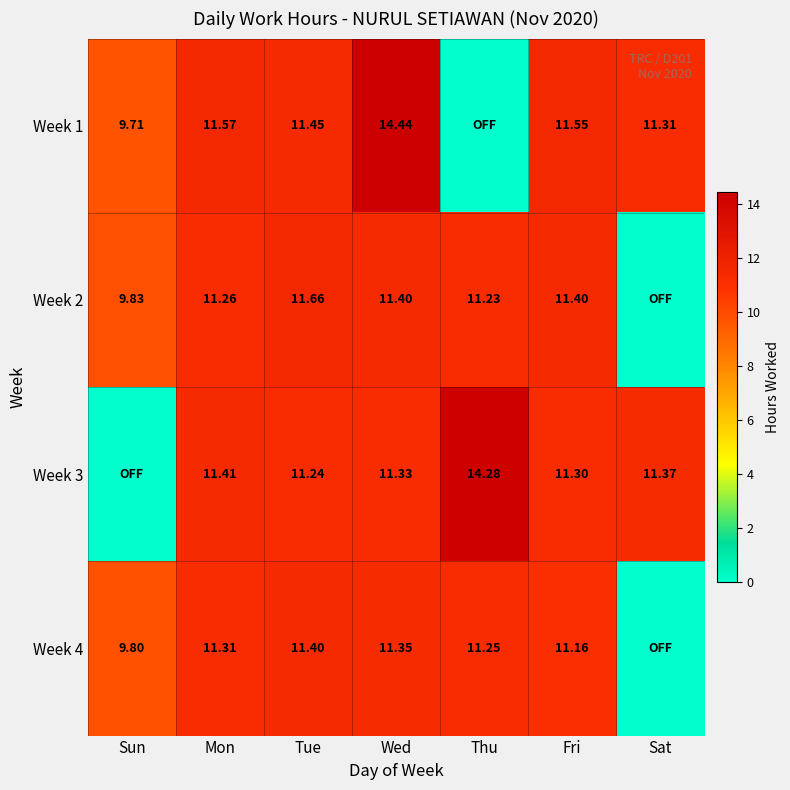

What is the sum of the Week 4 values at Mon and Fri?

22.5